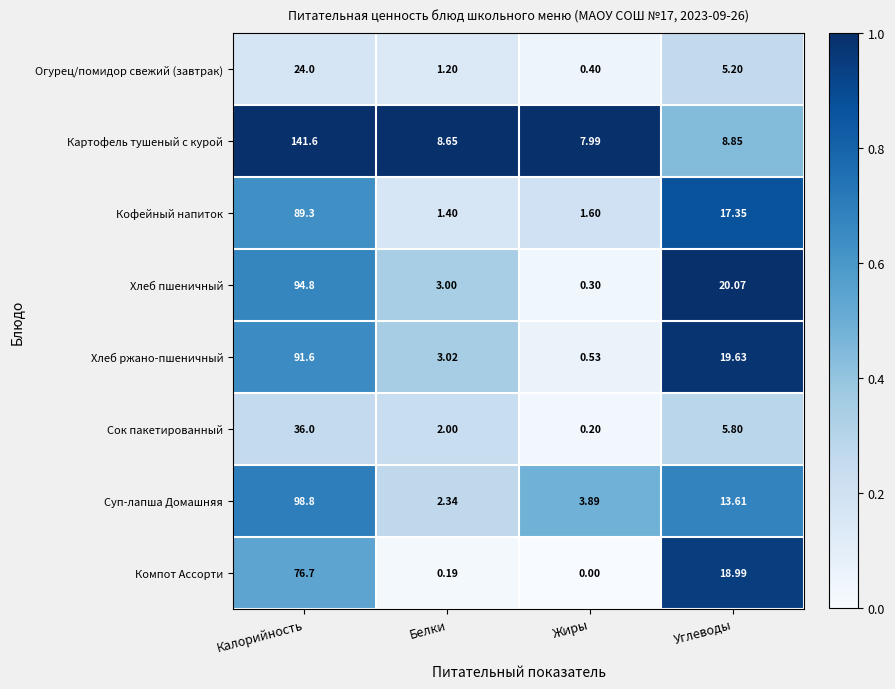

At Белки, list the series in order from largest to smallest.

Картофель тушеный с курой, Хлеб ржано-пшеничный, Хлеб пшеничный, Суп-лапша Домашняя, Сок пакетированный, Кофейный напиток, Огурец/помидор свежий (завтрак), Компот Ассорти